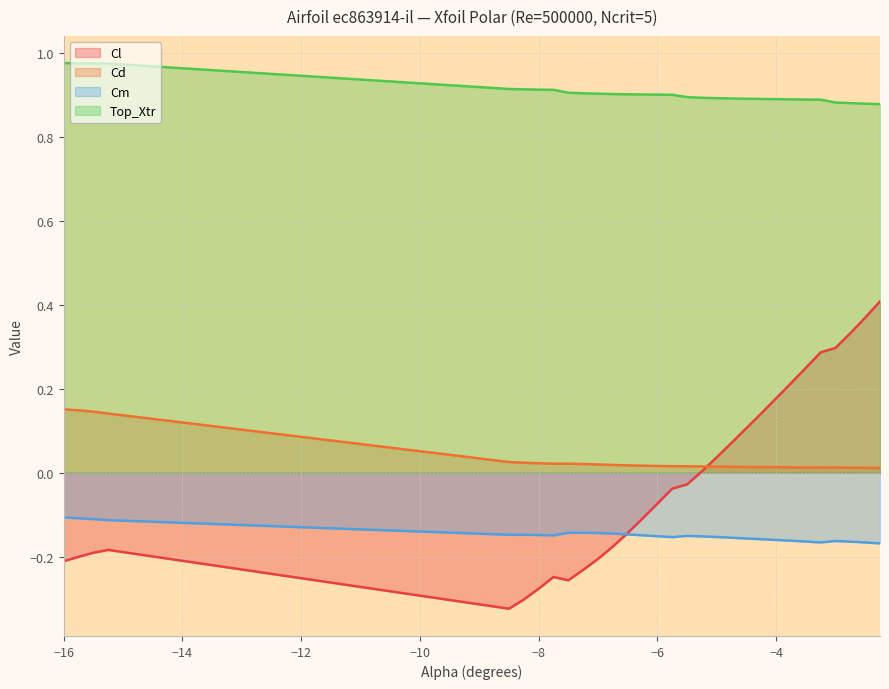

Which series has the widest spread of values?

Cl